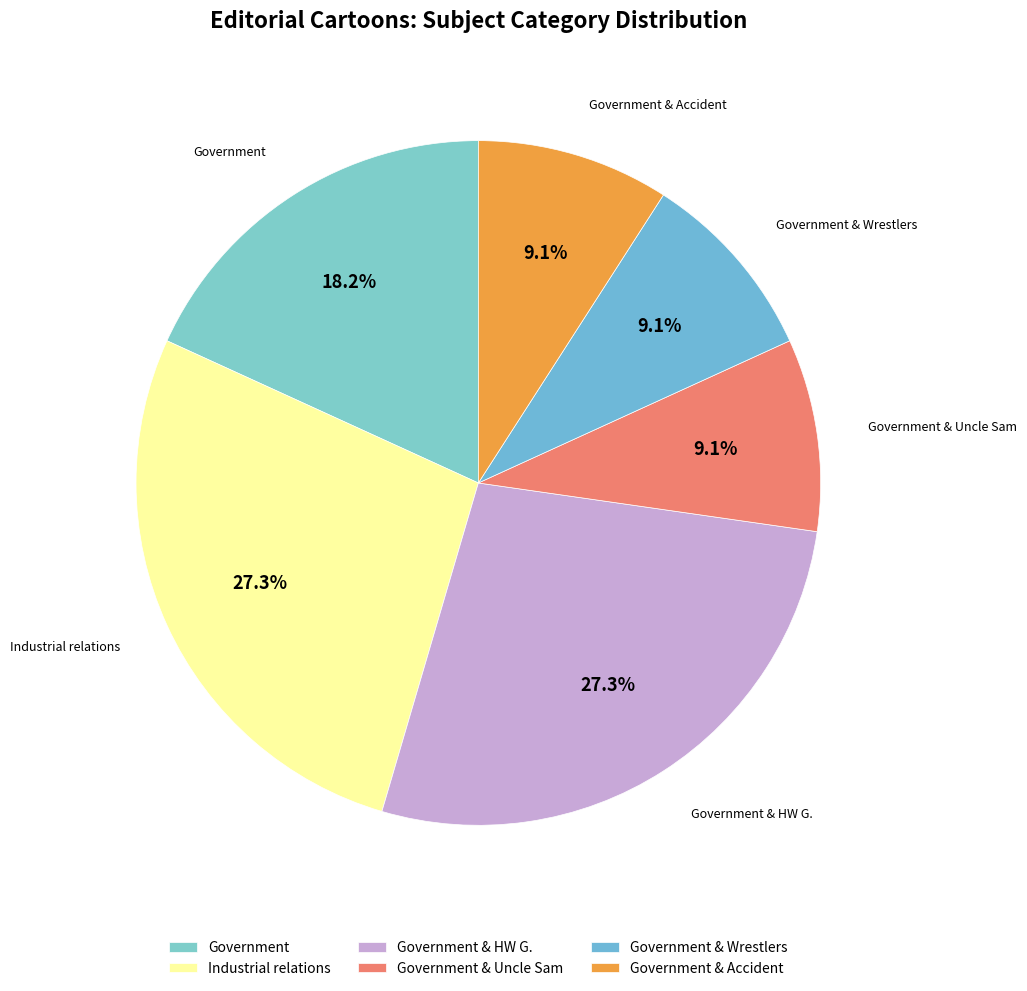

Do Industrial relations and Government & Accident together represent more than half of the pie?

No